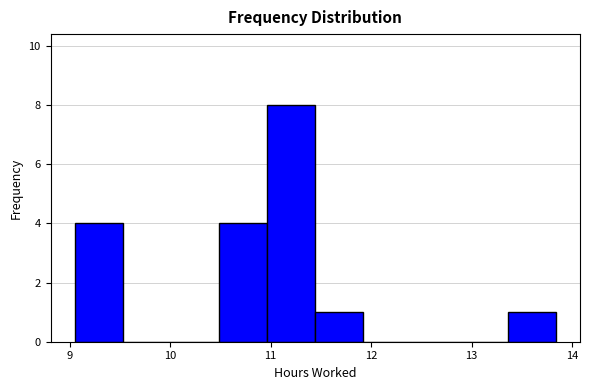

Reading left to right, transcribe this chart: for each bar, give the range it covers on the x-axis and its height. Neither the bar edges nor the heights are printed on the chart, so give them approximately, as read against the axes.

9.1 to 9.5: 4
9.5 to 10.0: 0
10.0 to 10.5: 0
10.5 to 11.0: 4
11.0 to 11.4: 8
11.4 to 11.9: 1
11.9 to 12.4: 0
12.4 to 12.9: 0
12.9 to 13.4: 0
13.4 to 13.8: 1